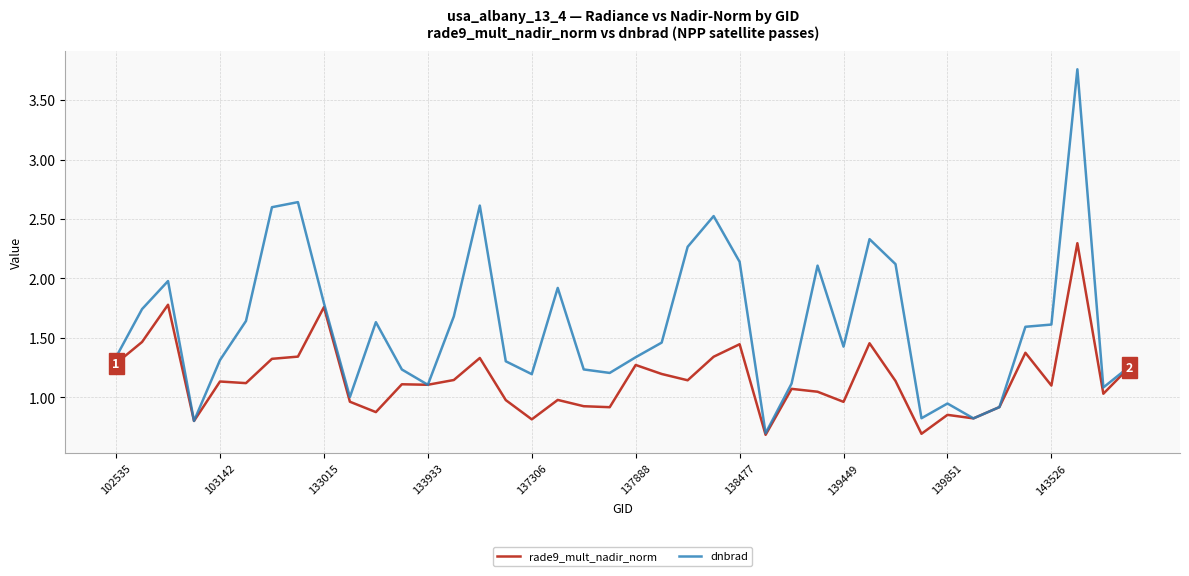

Which series has the largest range (max minus min)?

dnbrad